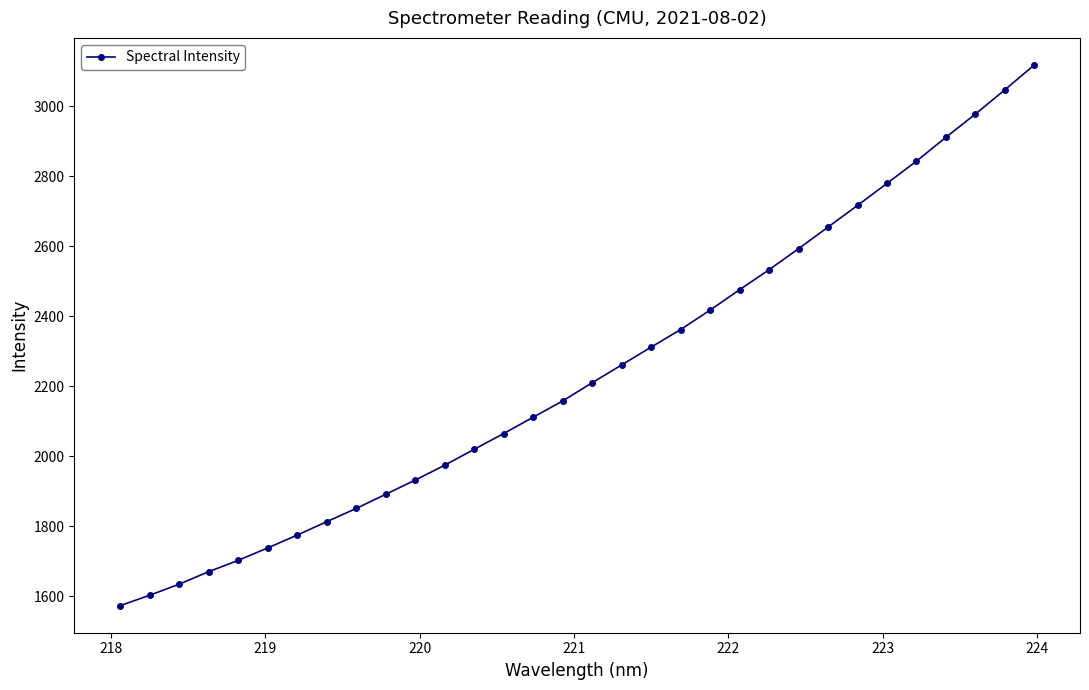

What is the maximum value shown in the chart?

3117.4